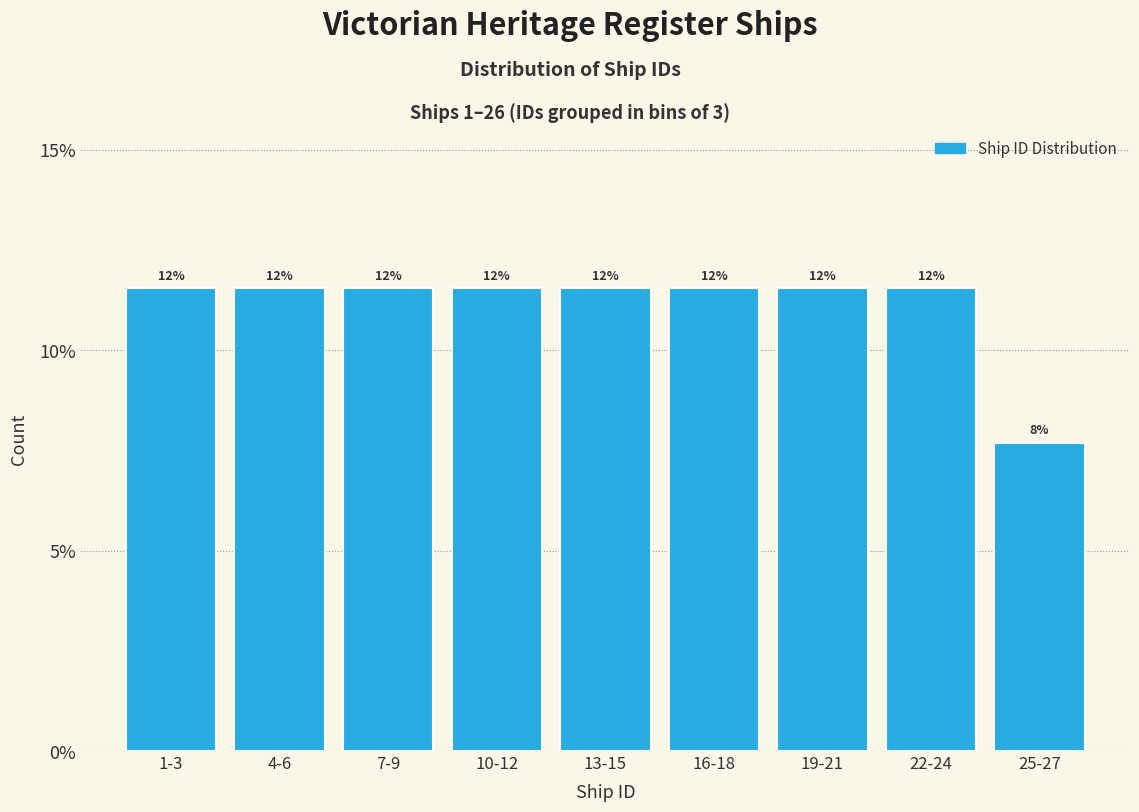

How many bars are there in total?

9